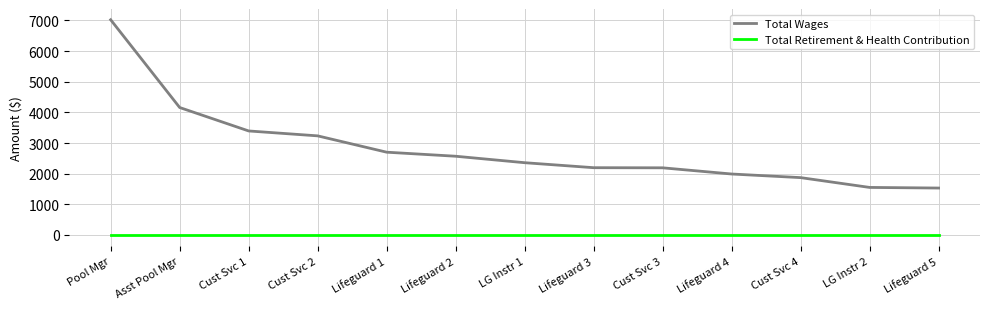

What is the total value across all series at Cust Svc 2?

3235